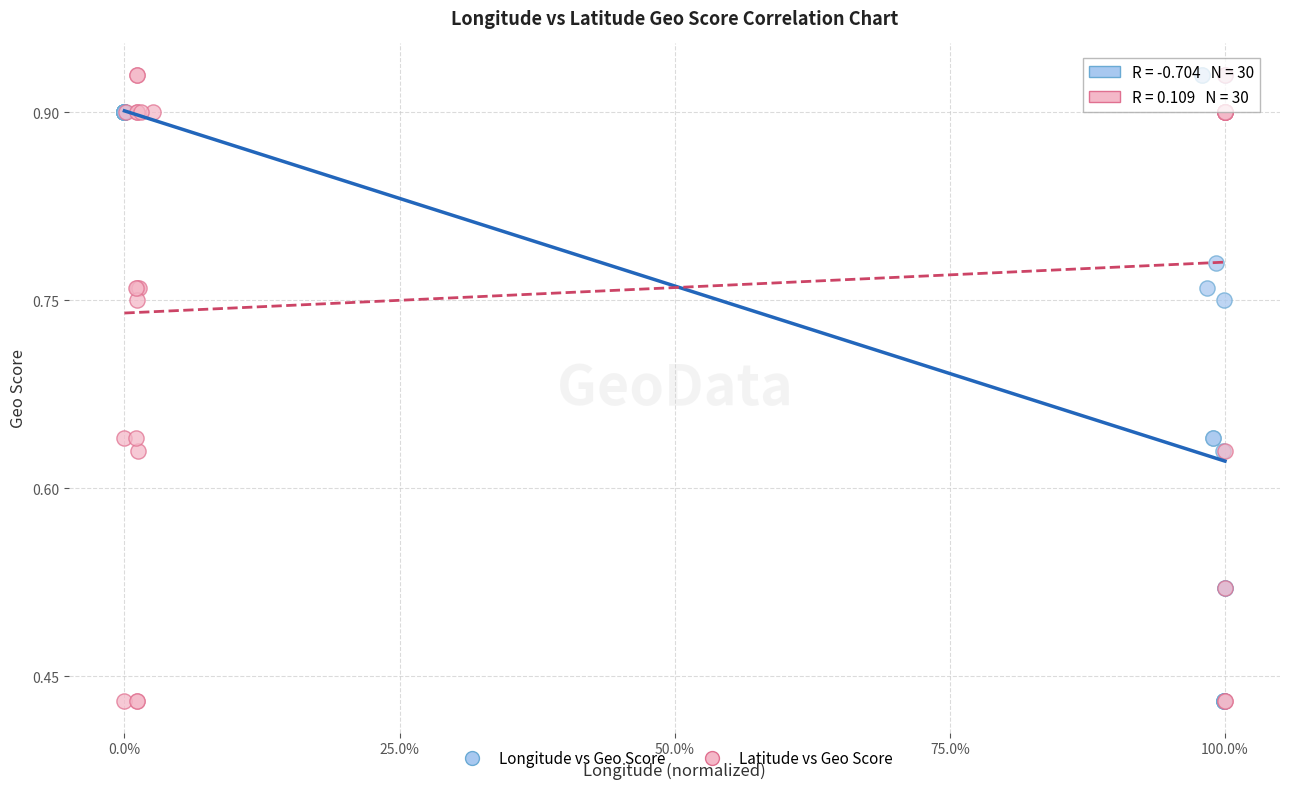

What are all the series names shown in the legend?

Longitude vs Geo Score, Latitude vs Geo Score